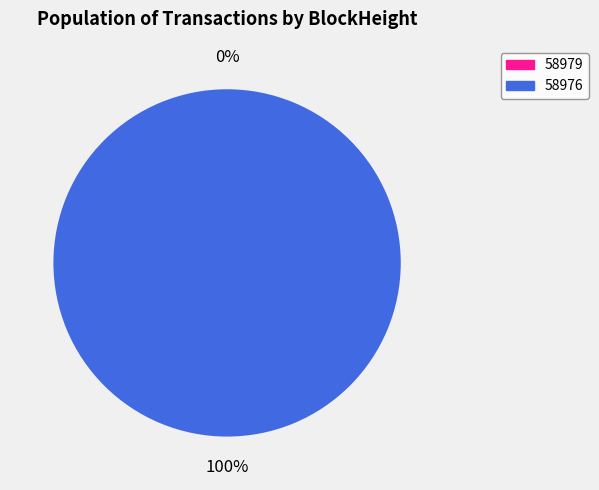

What is the largest slice in the pie chart?

58976